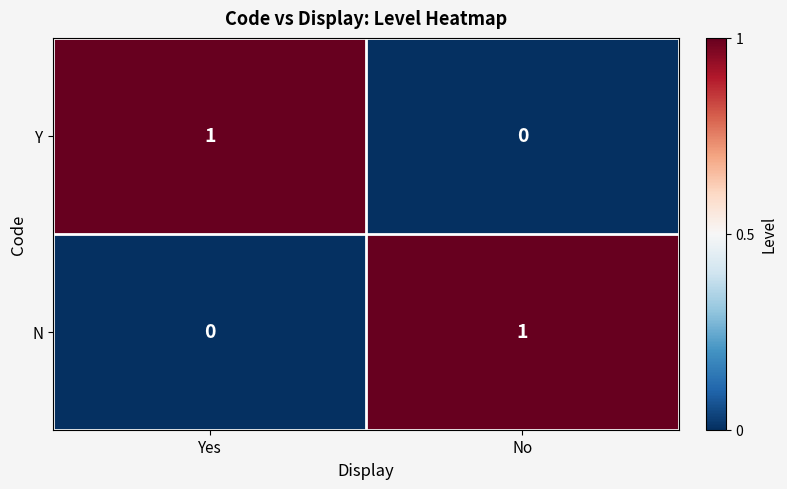

At No, list the series in order from largest to smallest.

N, Y